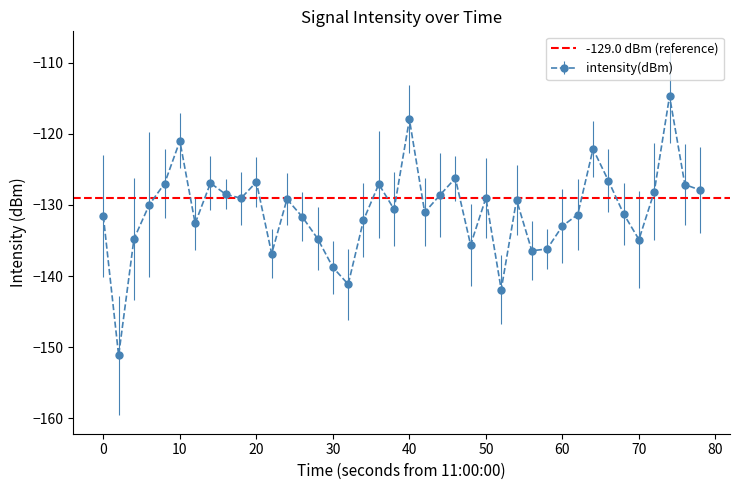

At which category does intensity(dBm) reach its first local peak?

10